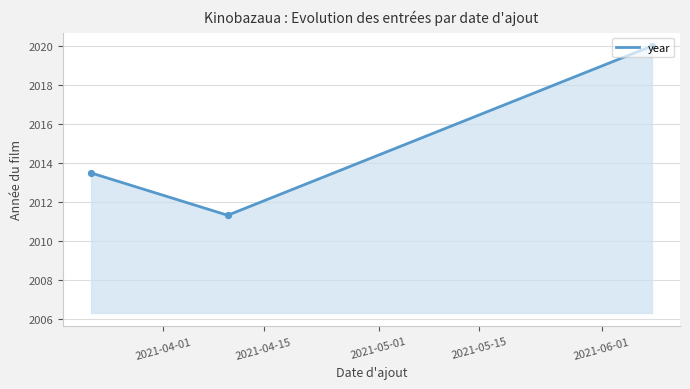

What is the minimum value shown in the chart?

2011.3